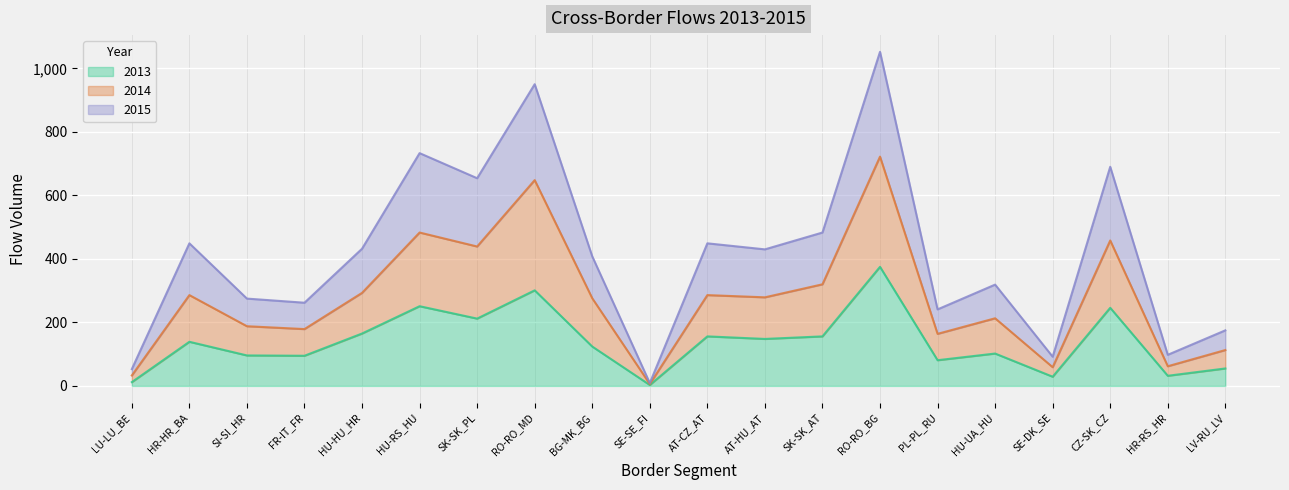

What is the highest value of the 2013 series?

375